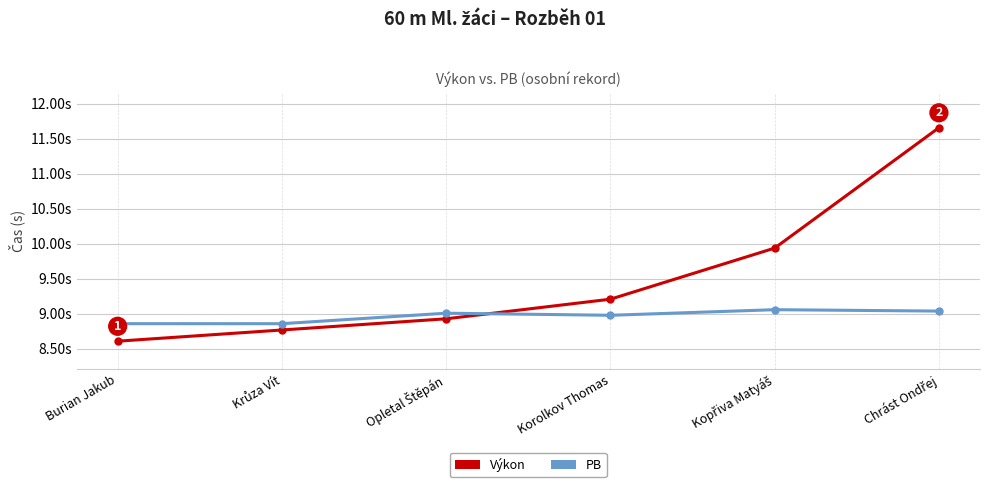

What are all the series names shown in the legend?

Výkon, PB